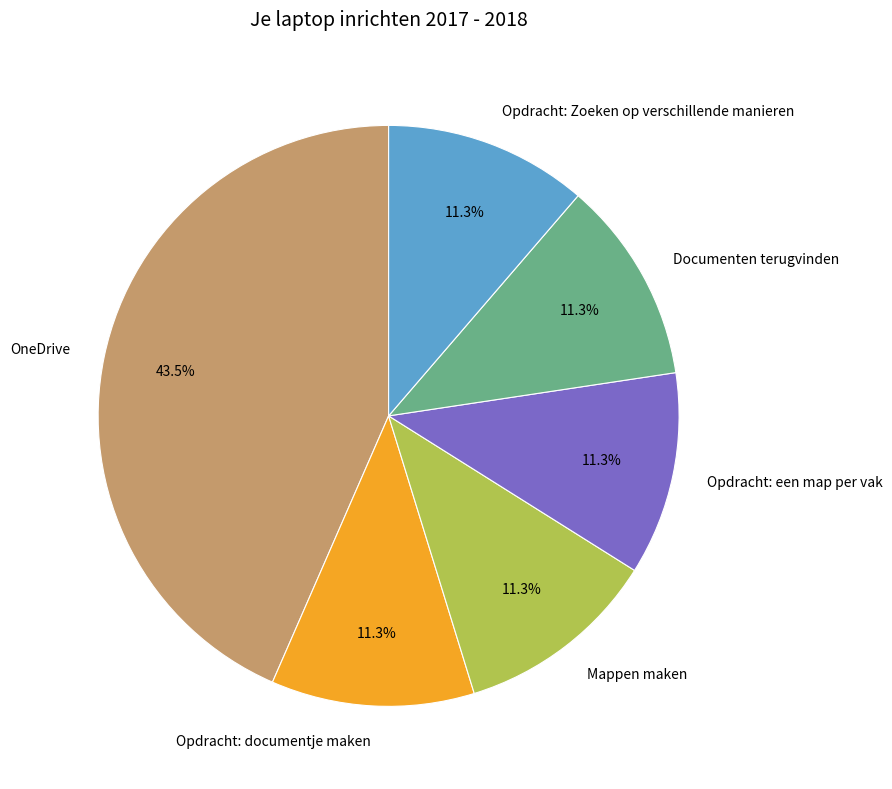

What portion of the pie excludes Documenten terugvinden?

88.7%